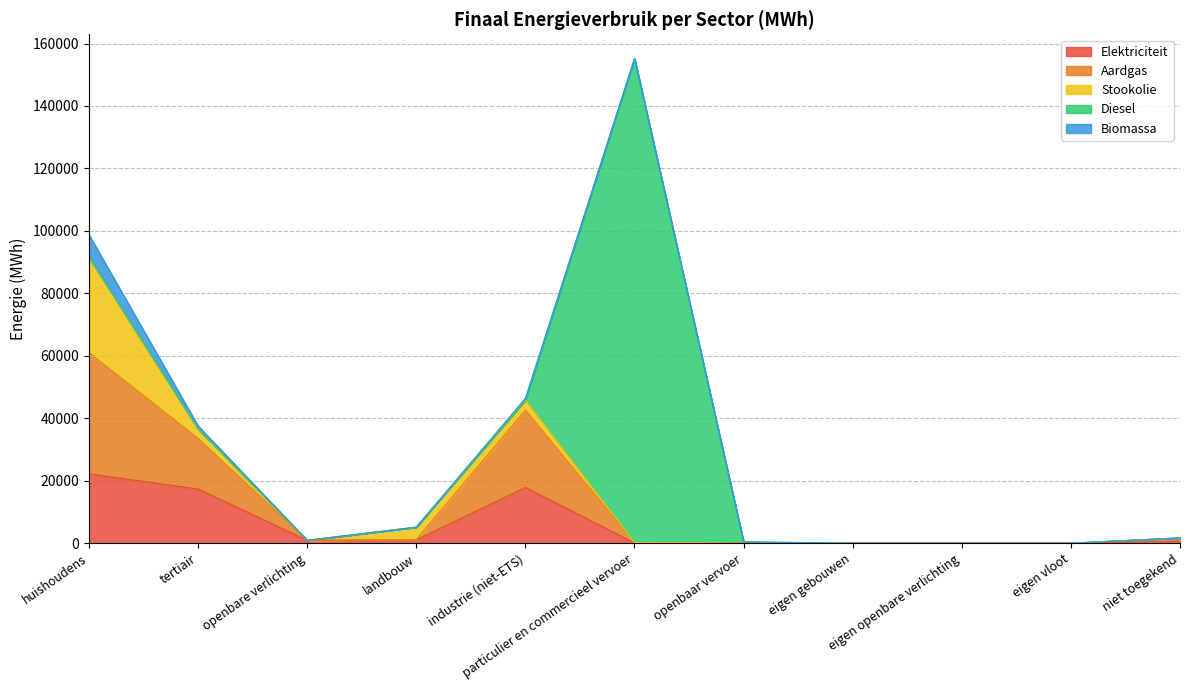

How many lines are shown in the chart?

5